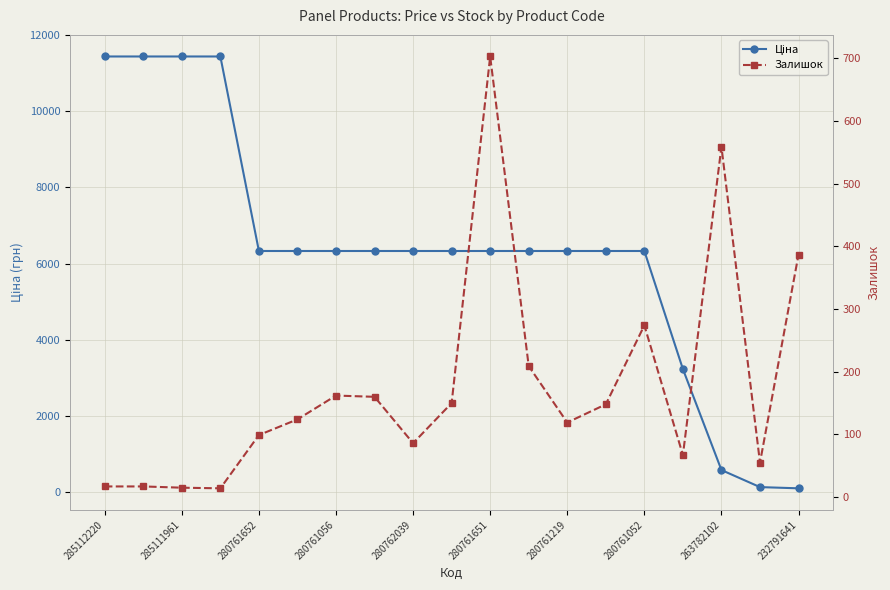

How many values in the Ціна series are below 6328?

4